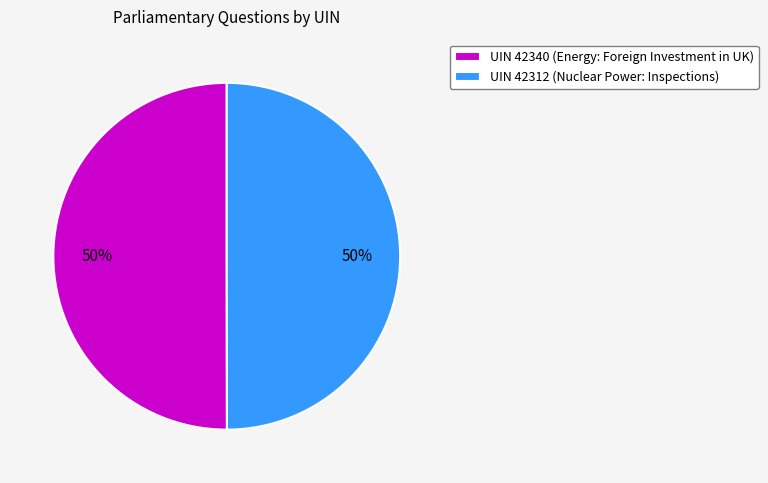

Do UIN 42312 (Nuclear Power: Inspections) and UIN 42340 (Energy: Foreign Investment in UK) together represent more than half of the pie?

Yes